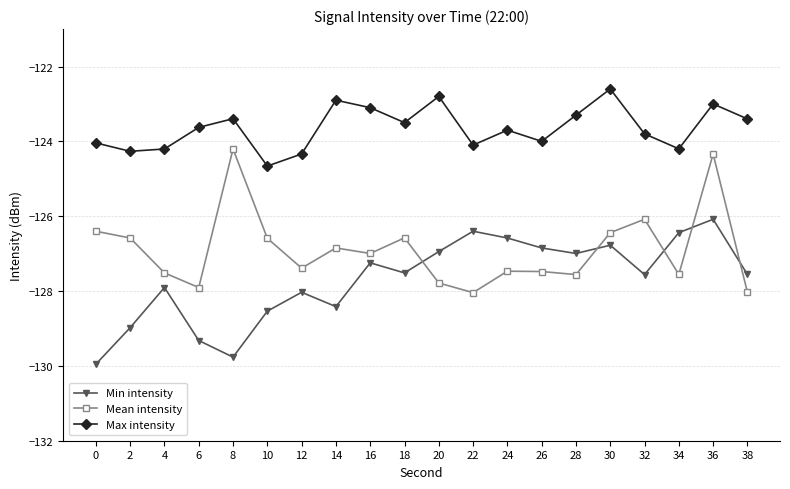

Is it true that Min intensity equals -128.5 at 10?

True